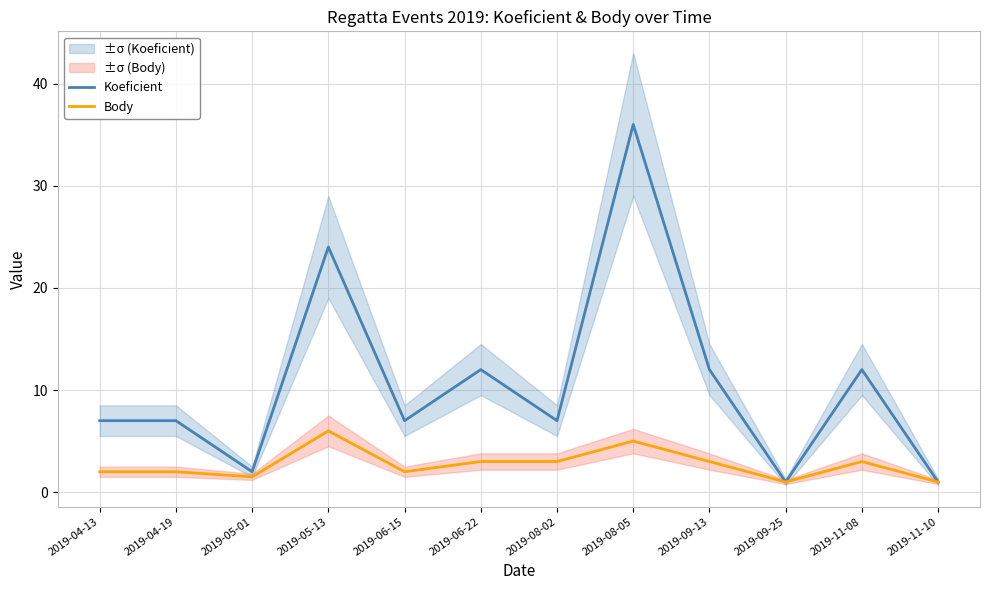

Reading left to right, transcribe all the data shown in this chart.

Koeficient: 7.0	7.0	2.0	24.0	7.0	12.0	7.0	36.0	12.0	1.0	12.0	1.0
Body: 2.0	2.0	1.5	6.0	2.0	3.0	3.0	5.0	3.0	1.0	3.0	1.0